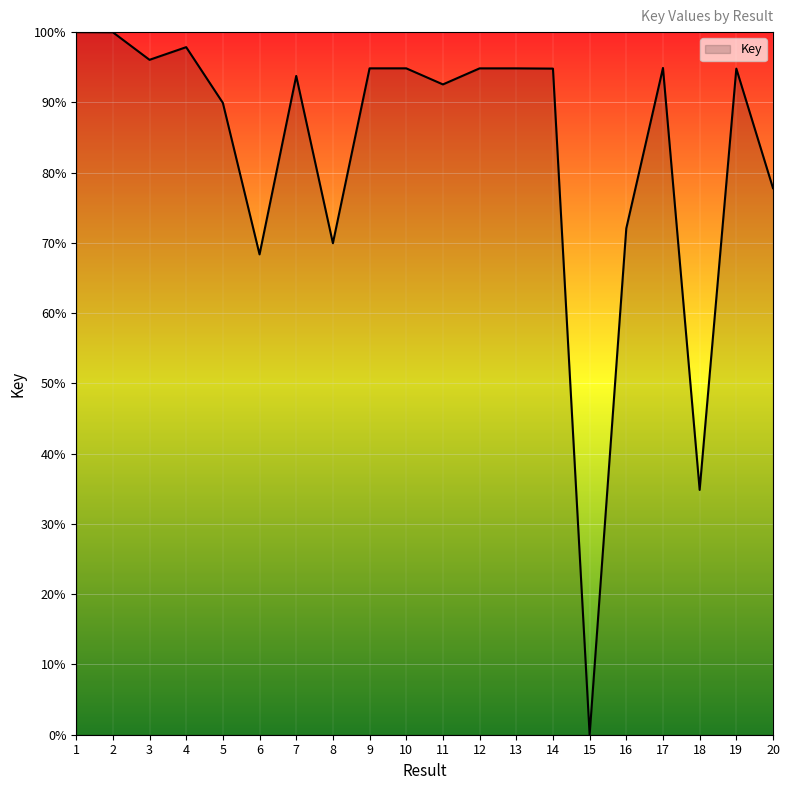

Does the chart display data point markers on the line(s)?

No